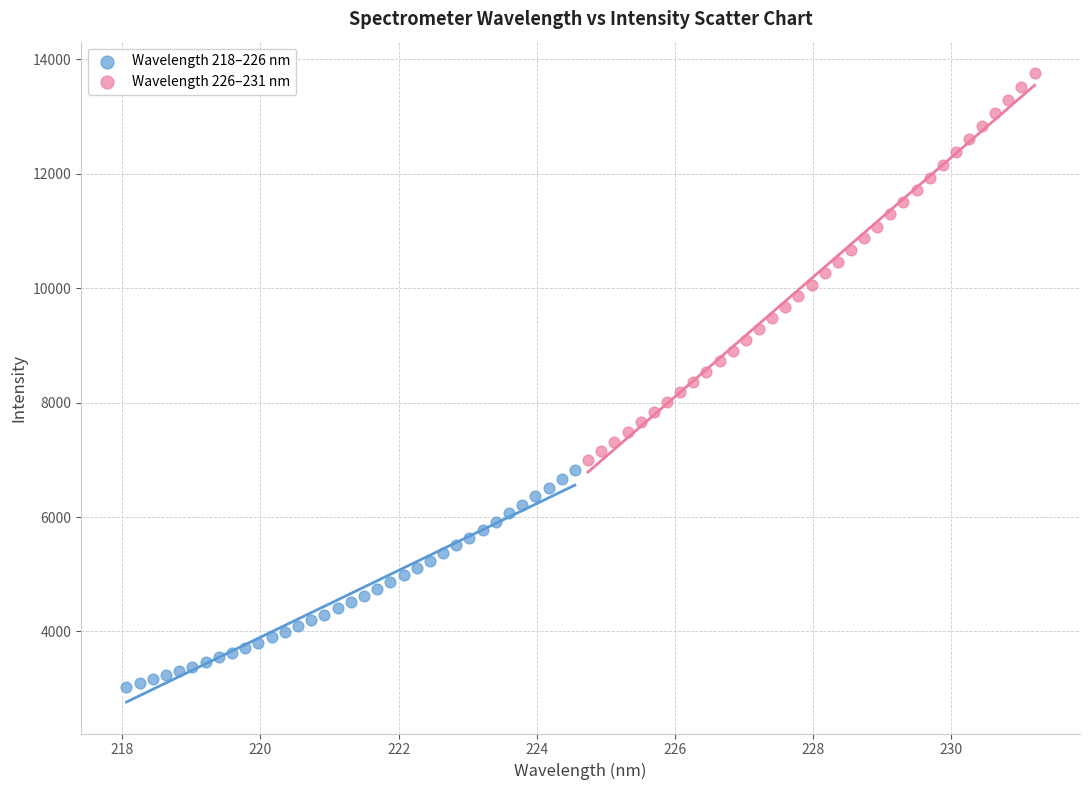

What are all the series names shown in the legend?

Wavelength 218–226 nm, Wavelength 226–231 nm